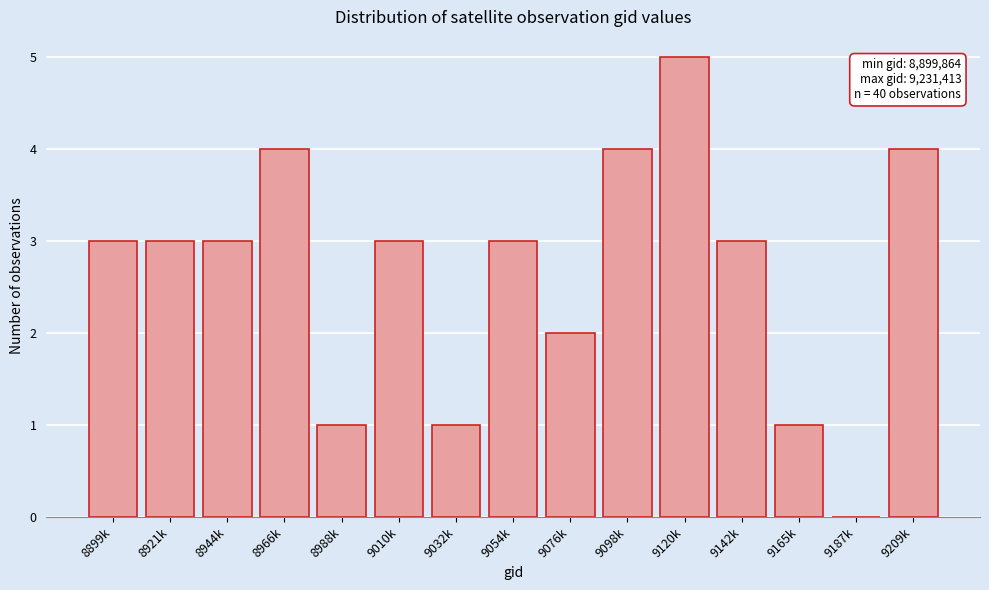

Reading left to right, what are all the values shown in this chart?

8899k=3	8921k=3	8944k=3	8966k=4	8988k=1	9010k=3	9032k=1	9054k=3	9076k=2	9098k=4	9120k=5	9142k=3	9165k=1	9187k=0	9209k=4